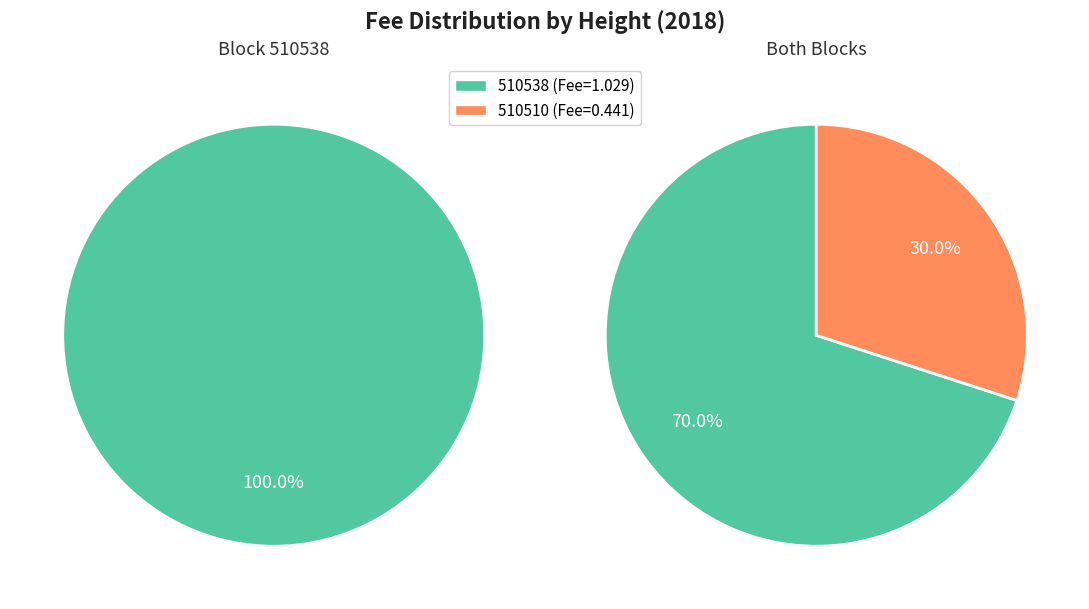

To the nearest percent, what is the combined percentage of 510510 and 510538?

100%